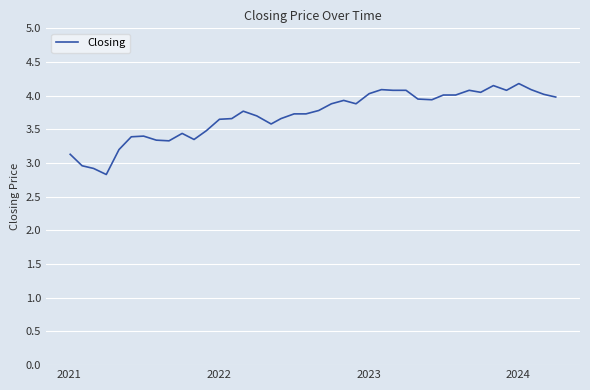

What is the difference between the second highest and second lowest values?

1.2